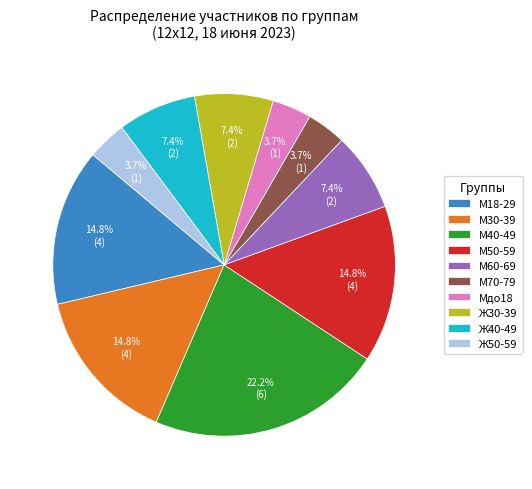

To the nearest percent, what portion does М40-49 represent?

22%